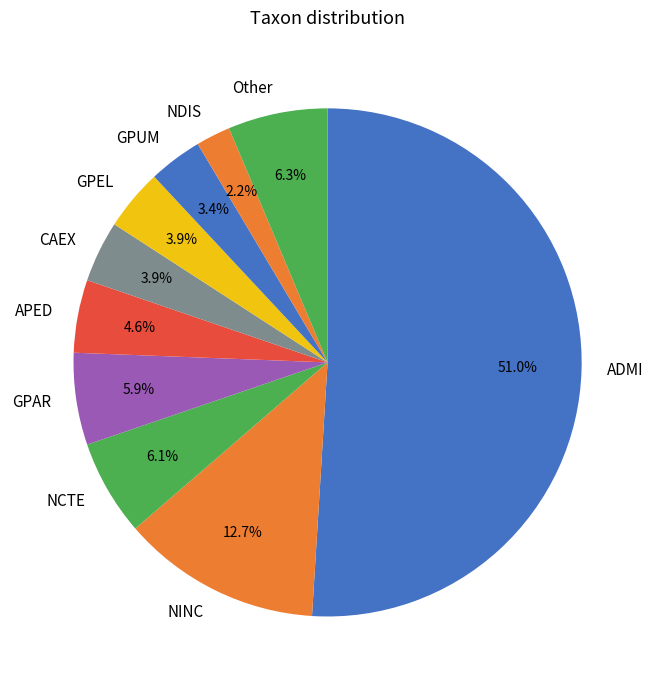

How many segments does this pie chart have?

10